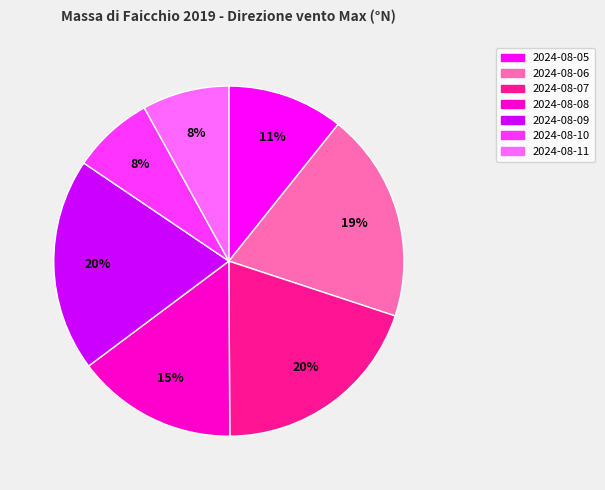

Is there a majority slice in this chart?

No